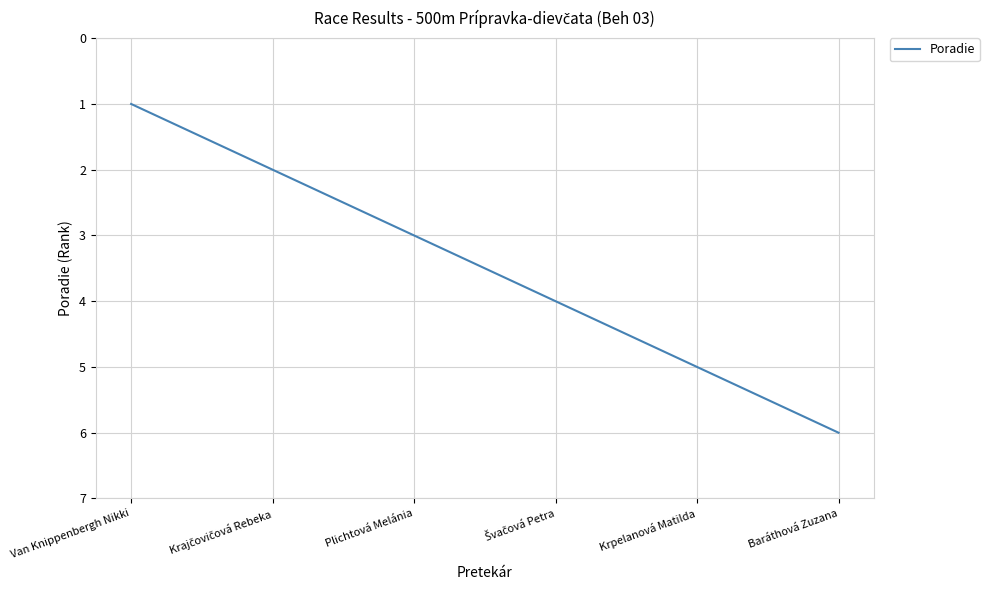

What is the approximate value at Plichtová Melánia?

3